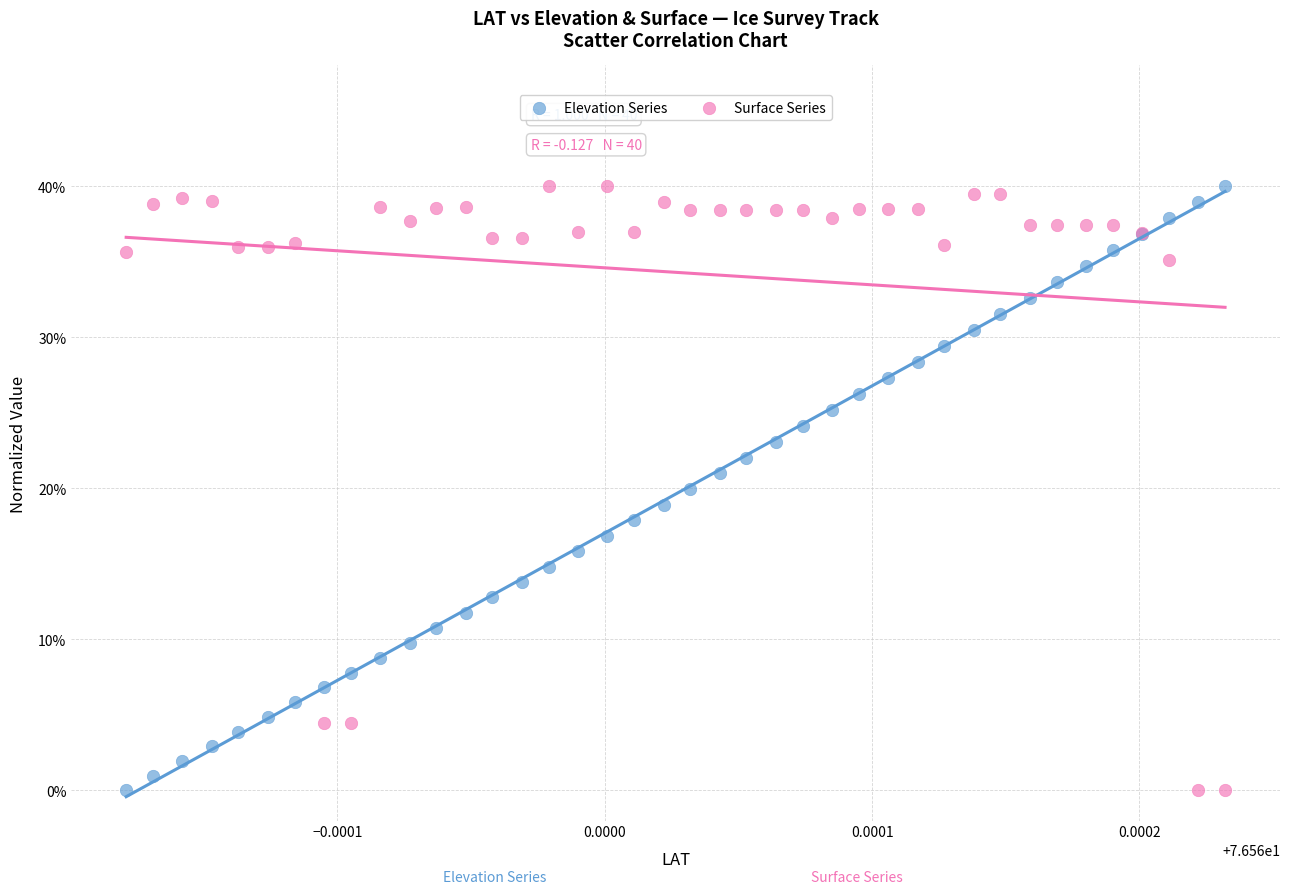

What are all the series names shown in the legend?

Elevation Series, Surface Series